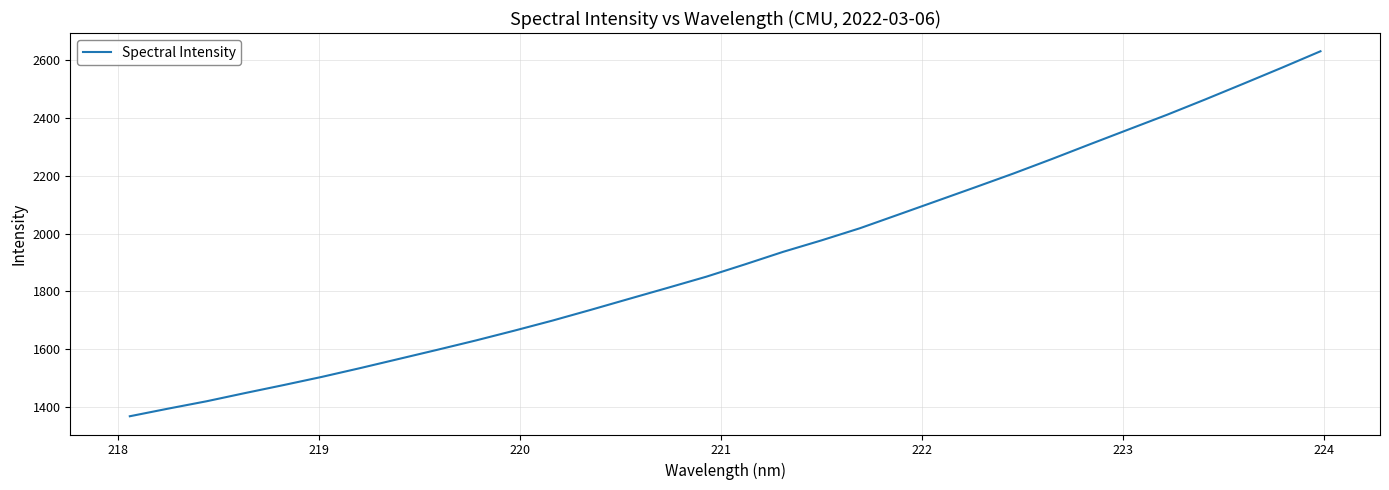

What is the difference between the maximum and minimum values?

1265.1